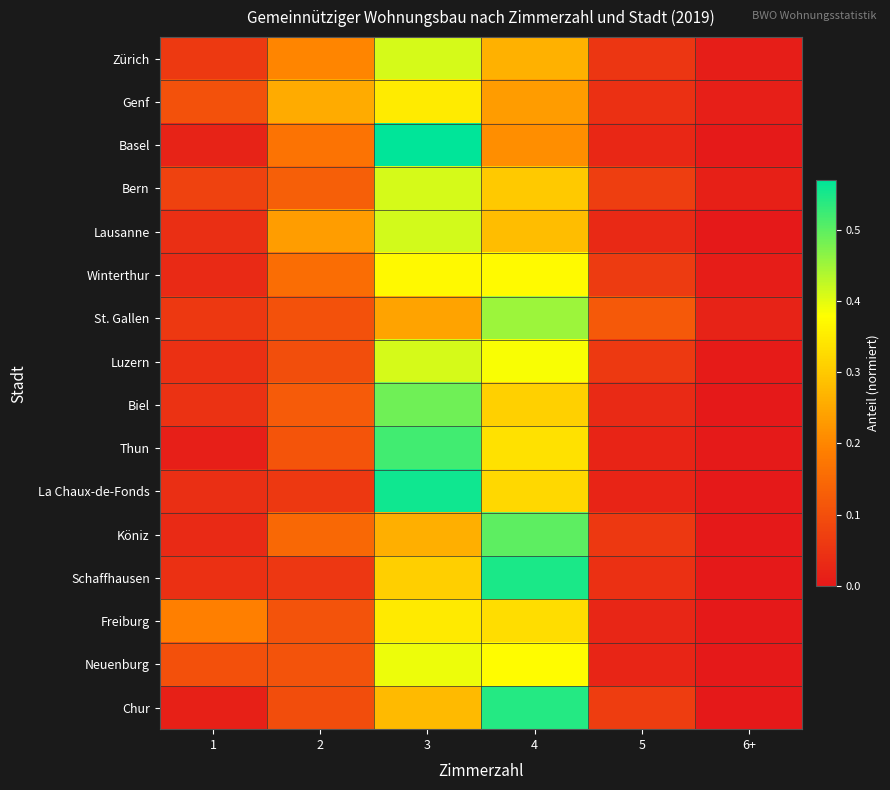

Between 5 and 6+, which series saw the biggest shift?

St. Gallen